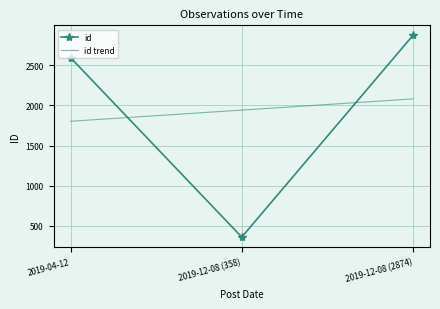

At which category is the sum across all series the highest?

2019-12-08 (2874)